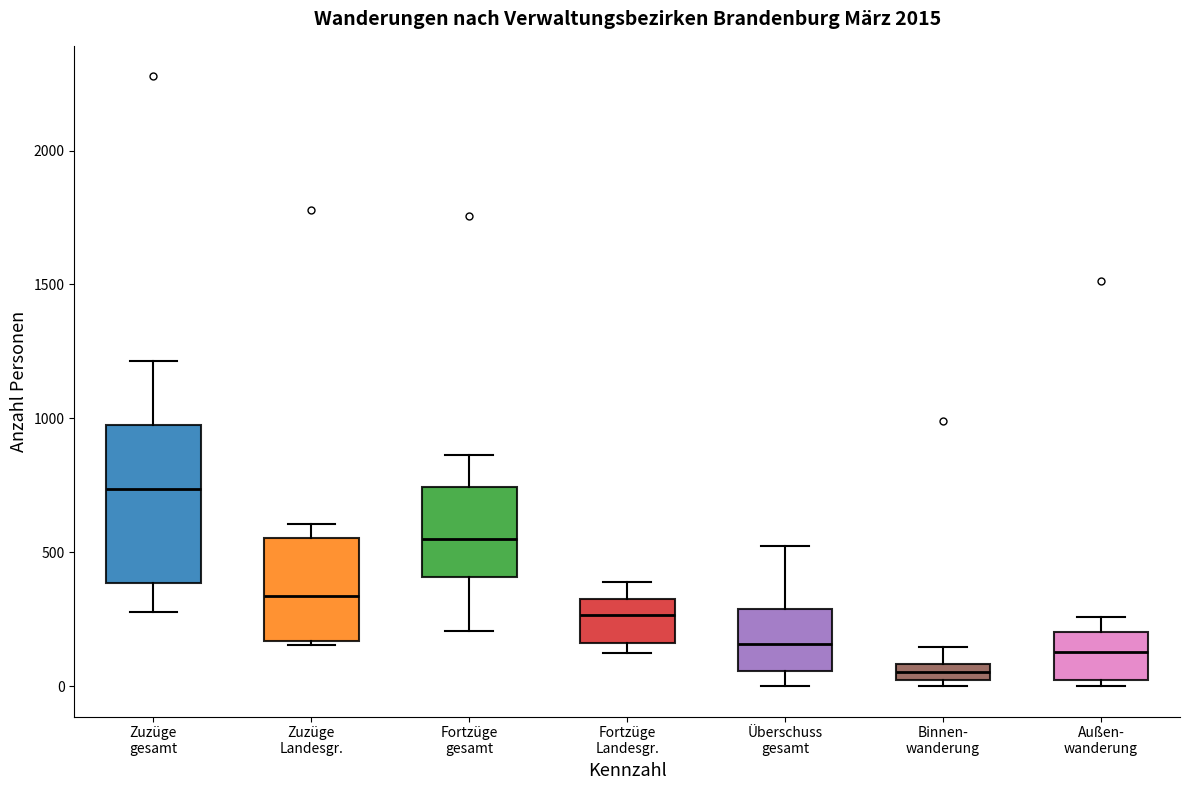

Which box's median line is the highest?

Zuzüge gesamt